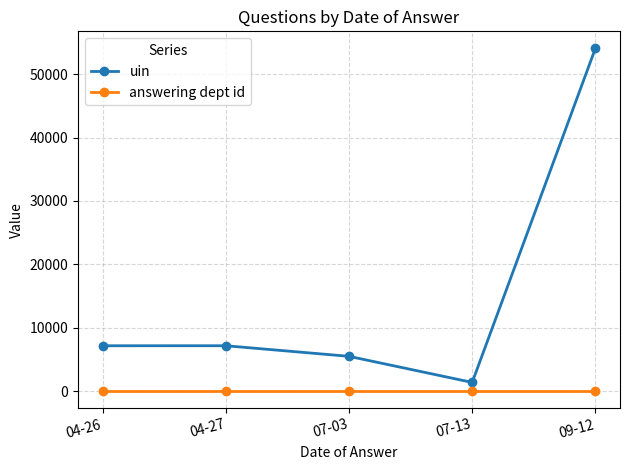

How many lines are shown in the chart?

2